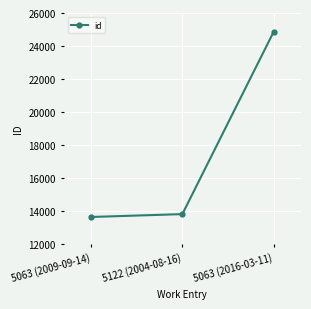

The value at 5063 (2009-09-14) is 21193. True or false?

False